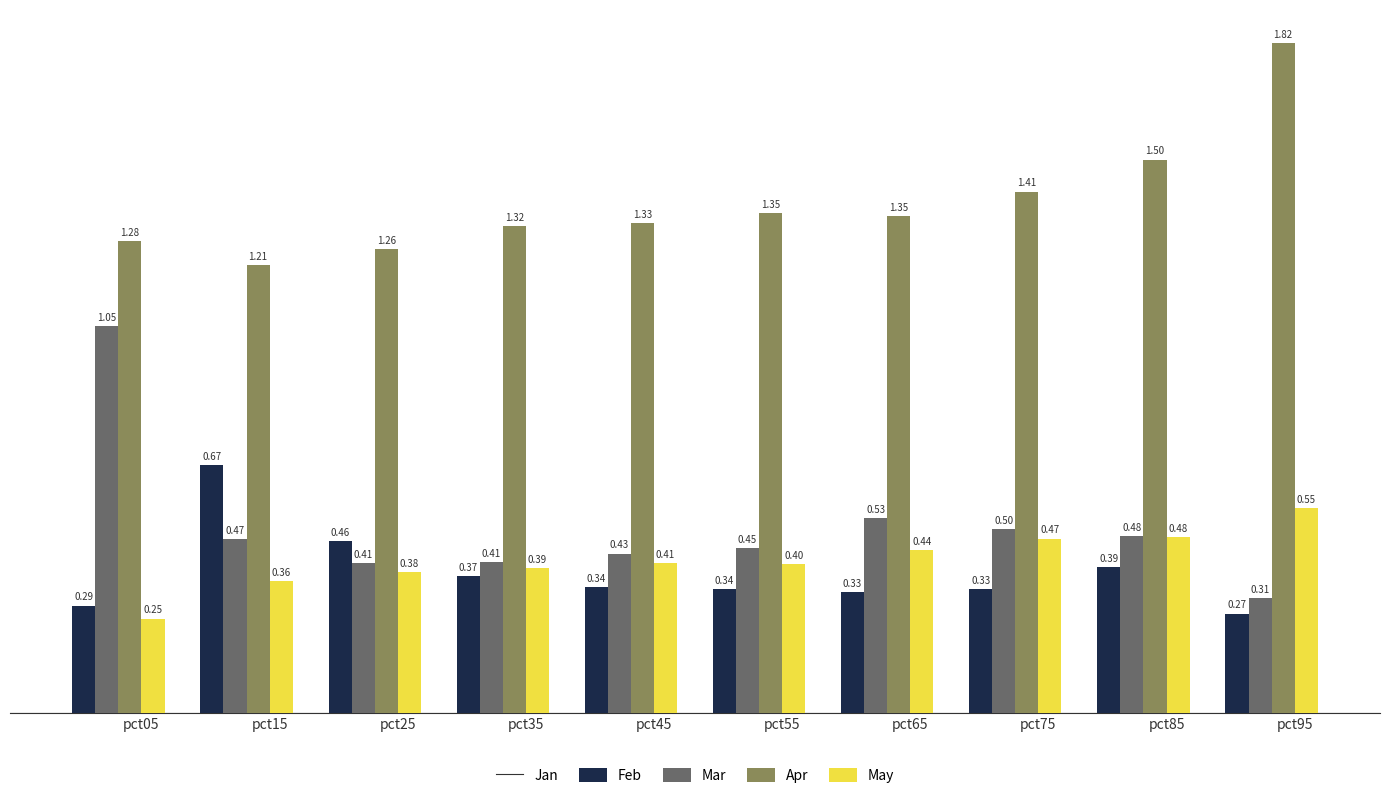

How many bars are there in each group?

4